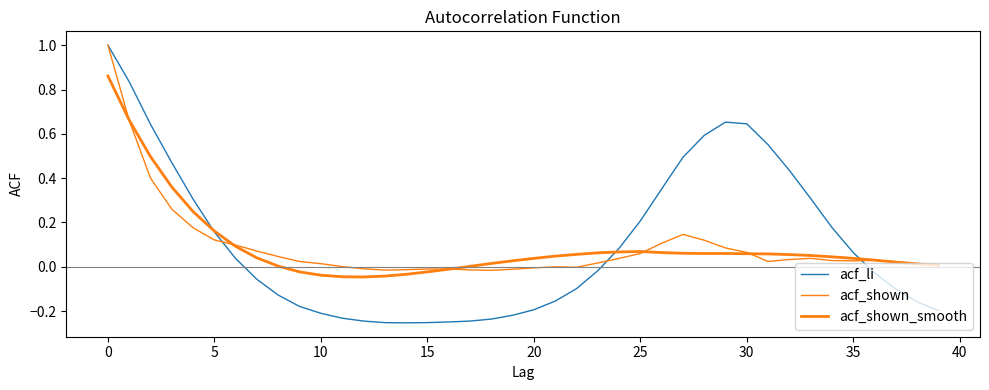

Does the chart have visible grid lines?

No